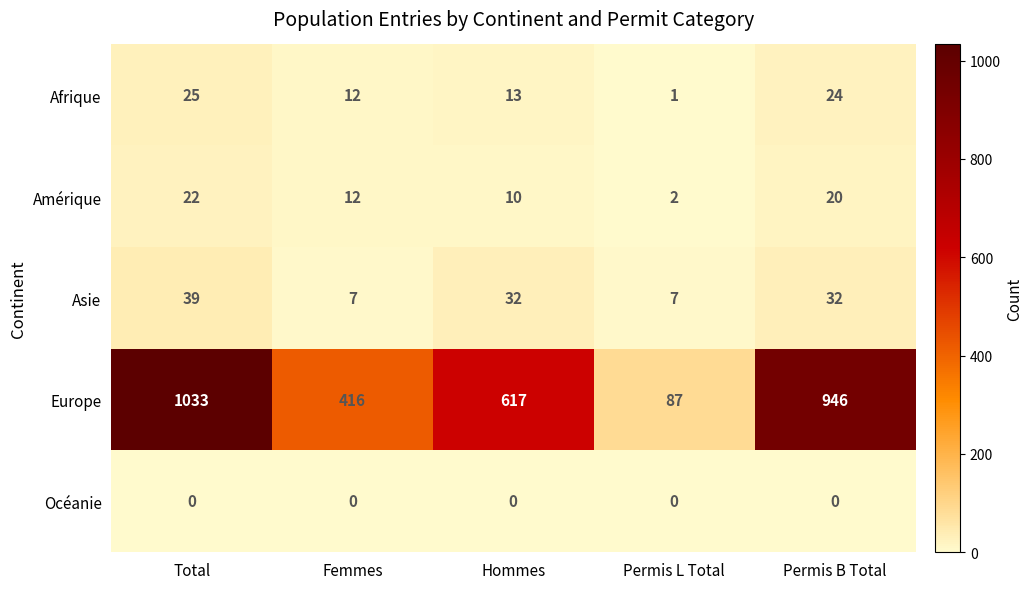

Where does the Asie series first go above 32?

Total